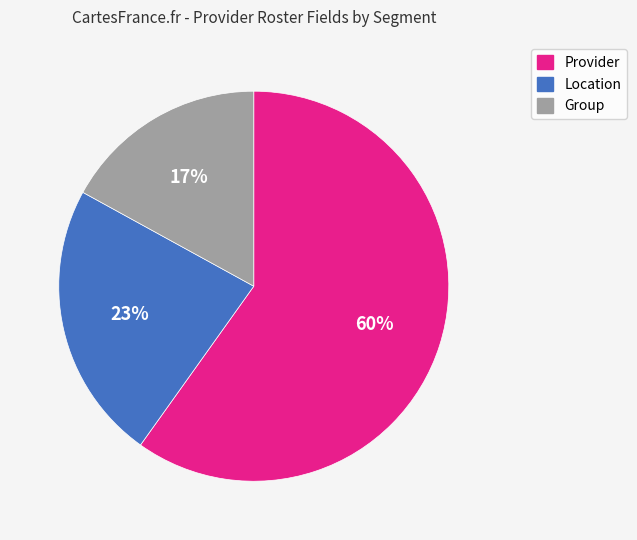

To the nearest percent, what is the difference between the Location and Group slice percentages?

6%